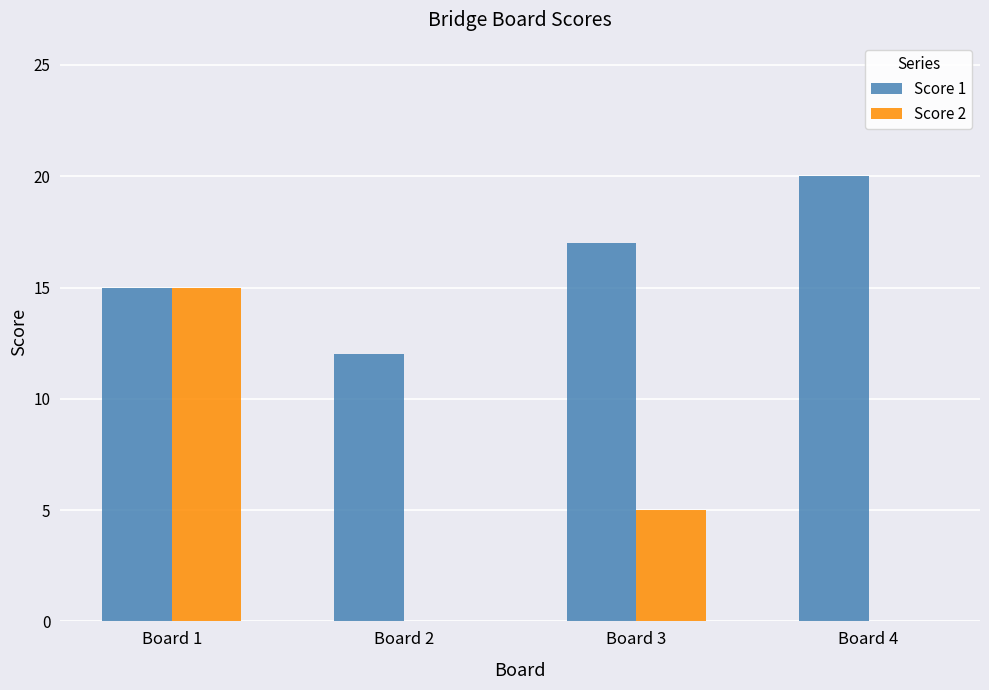

Which series changed the most between Board 1 and Board 4?

Score 2